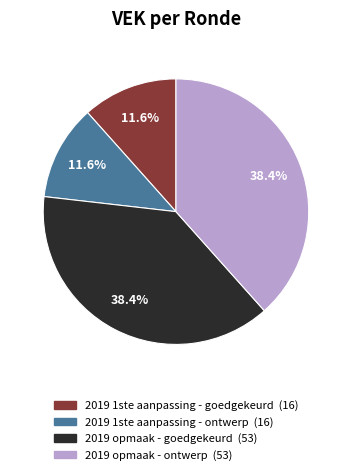

Does any single category account for the majority?

No